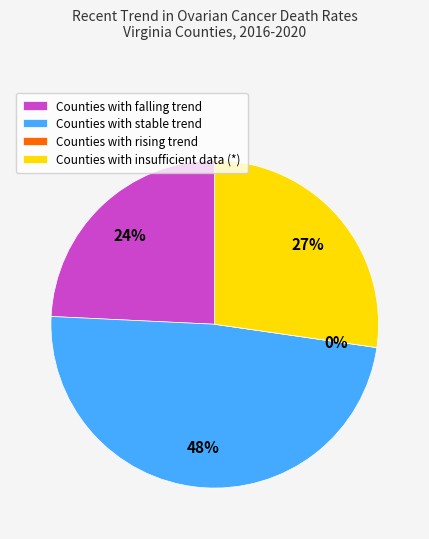

True or false: stable accounts for 36% of the total.

False